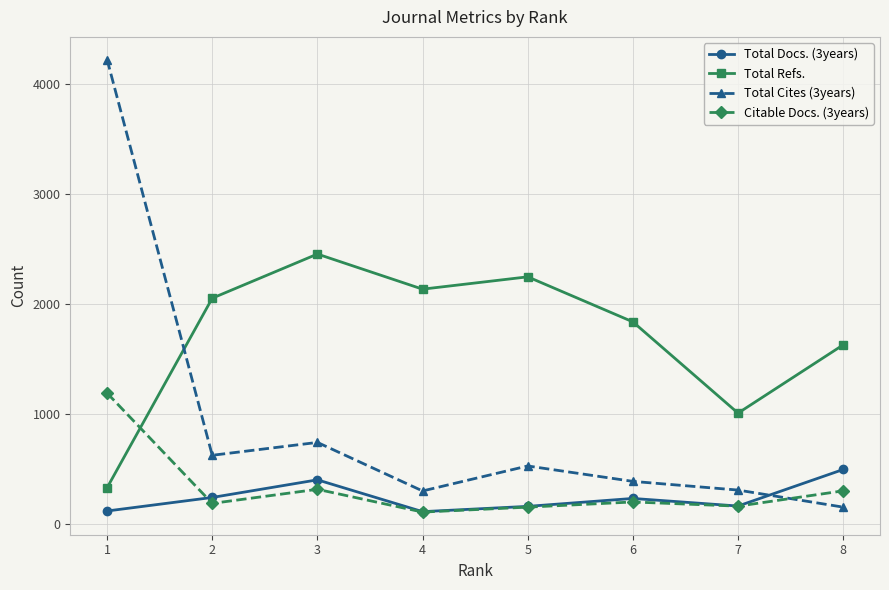

What is the value of the Total Cites (3years) point at the 7th from the left?

308